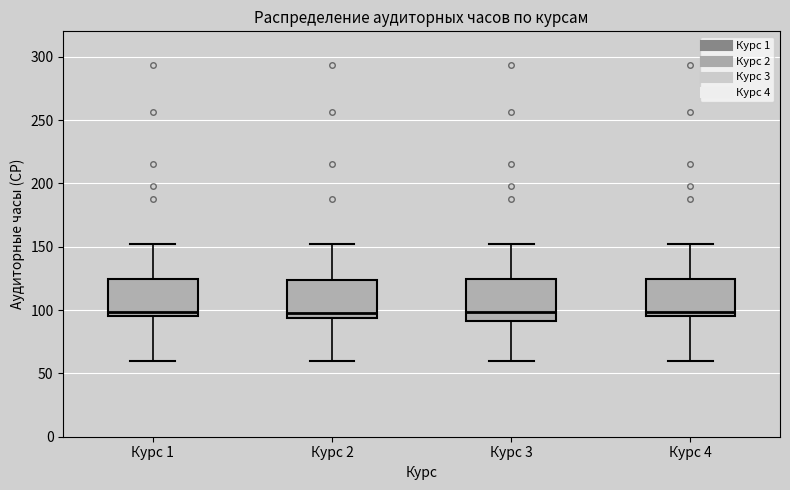

Where does the median line of the box for Курс 4 sit on the y-axis? The values are not printed on the chart, so give them approximately, as read against the axis.

100